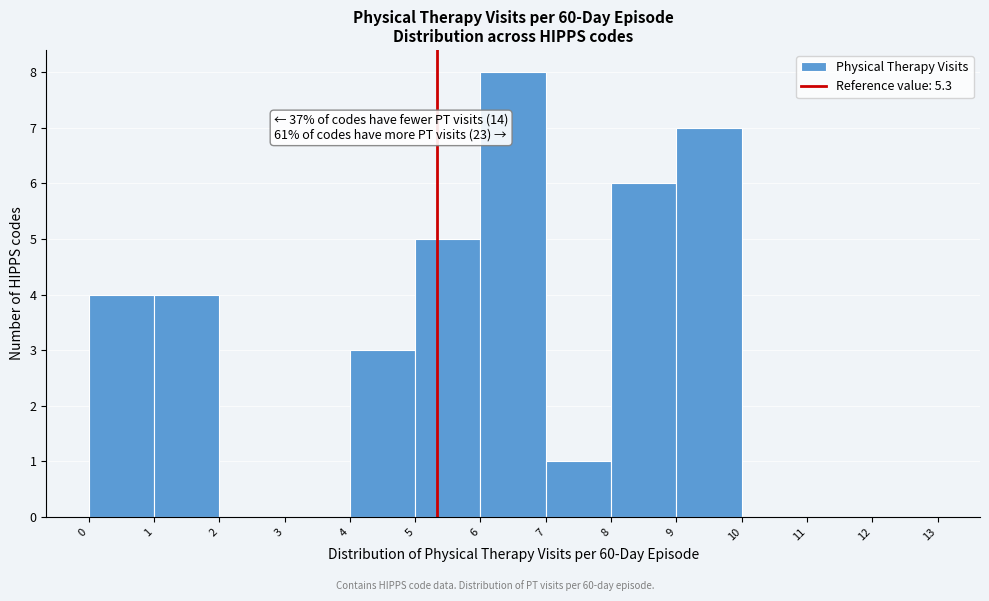

Over which range of the x-axis is the bar tallest?

6 to 7